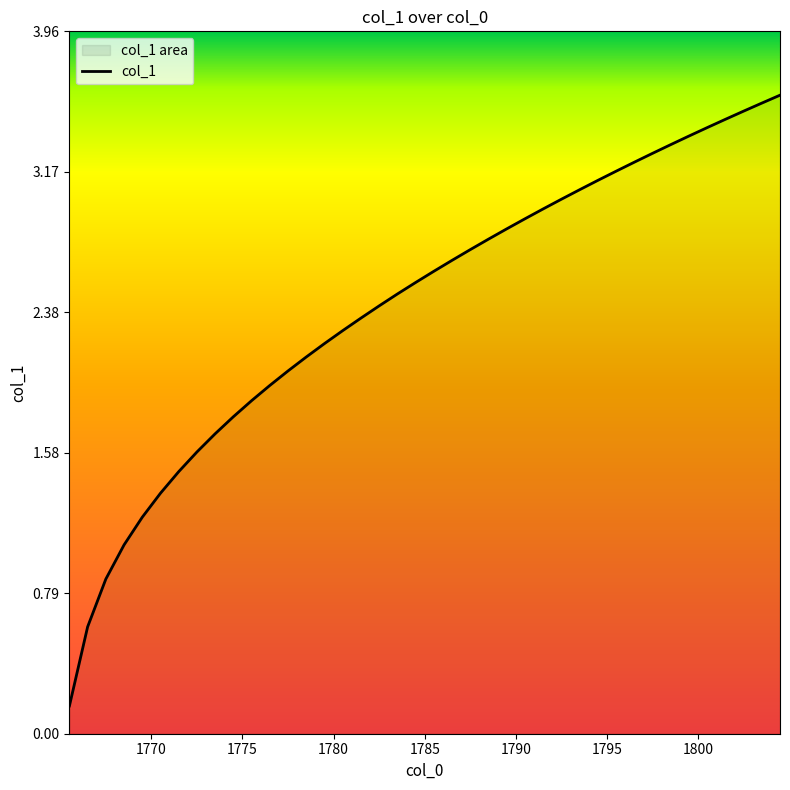

How many lines are shown in the chart?

1